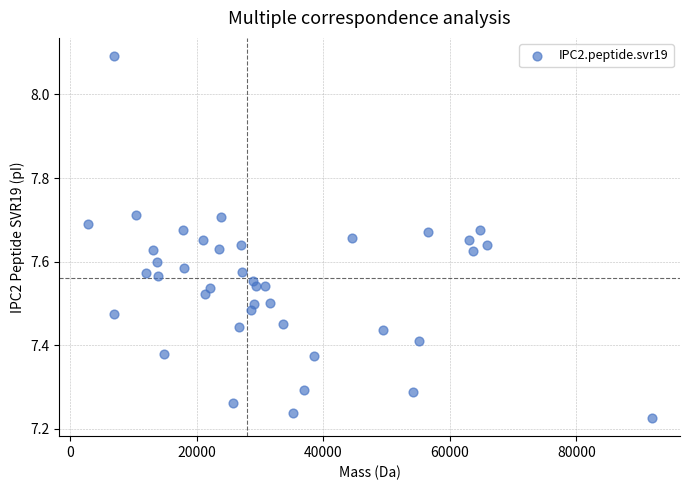

What is the range of Y values (max minus min)?

0.9